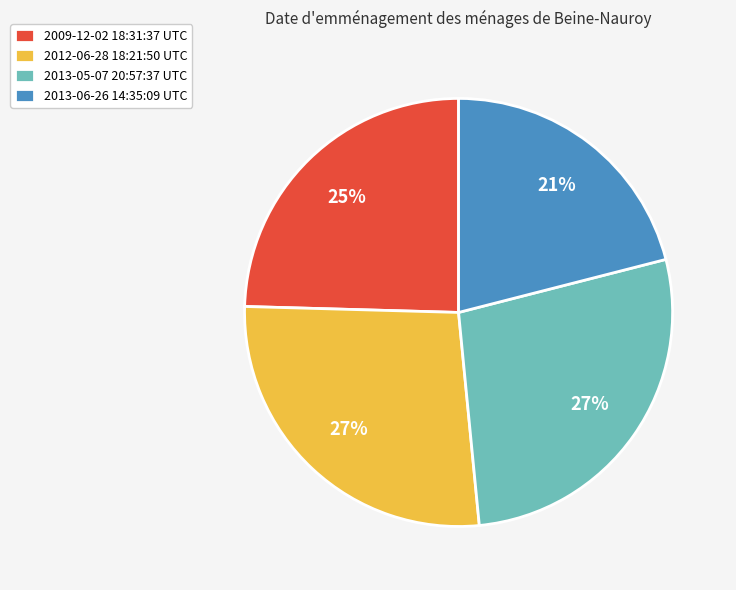

To the nearest percent, what is the difference between the largest and smallest slice percentages?

6%